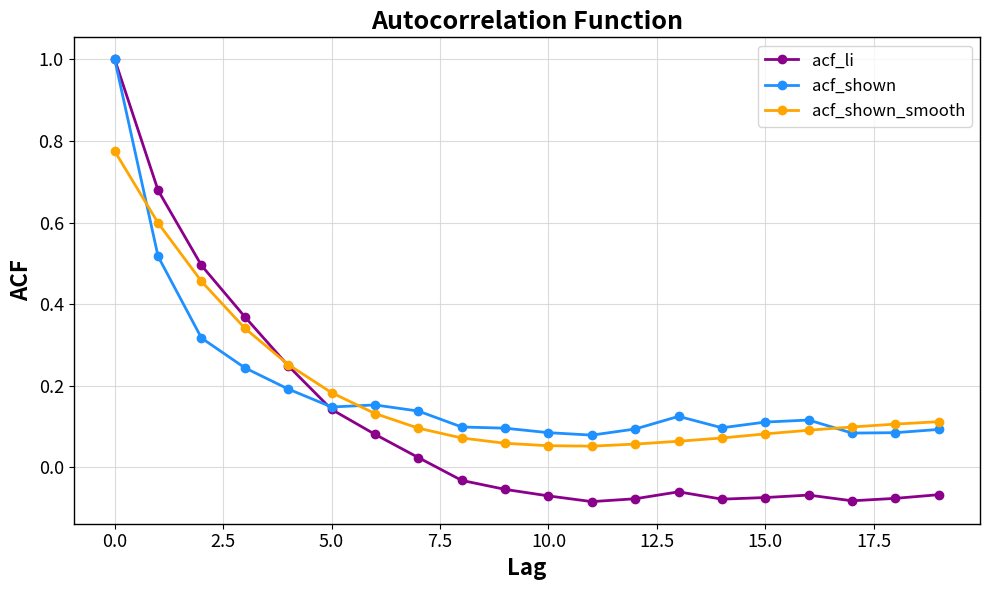

What is the maximum value shown in the chart?

1.0